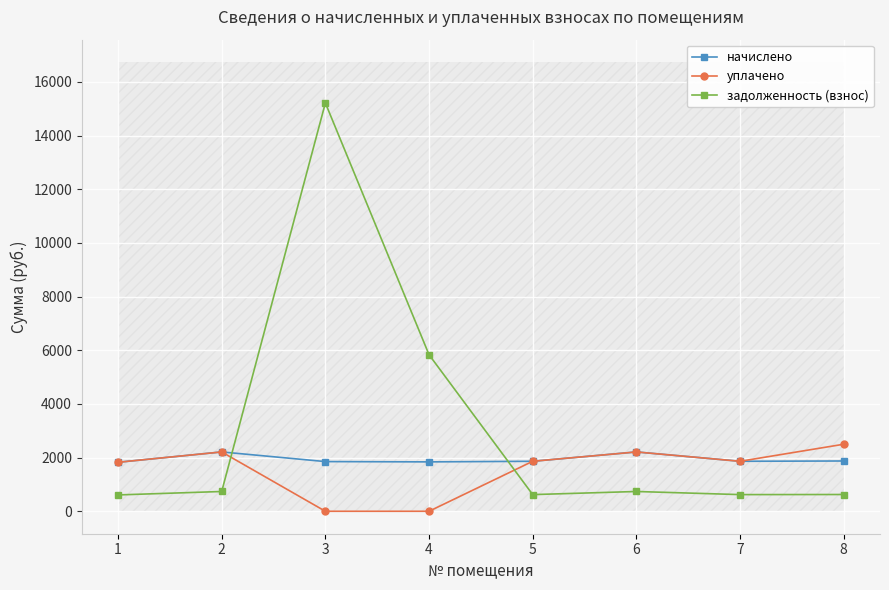

Which label corresponds to the smallest value in the chart?

3